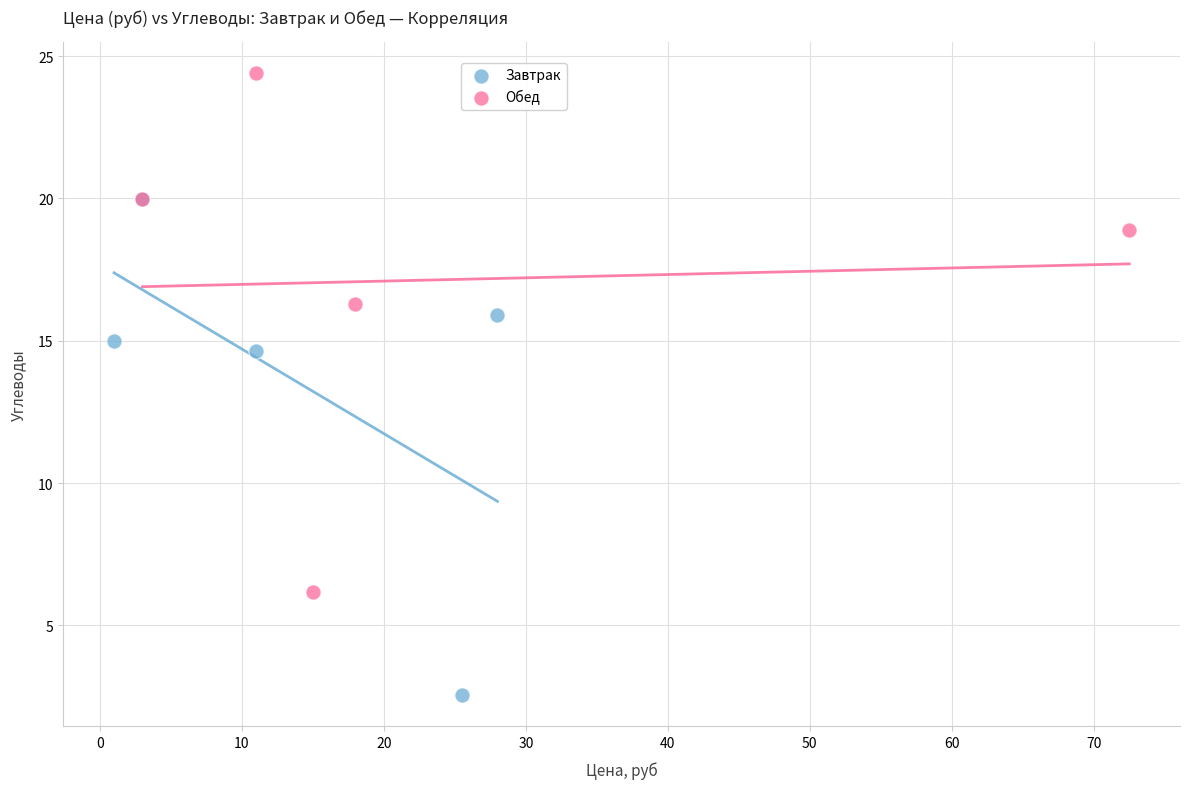

What are all the series names shown in the legend?

Завтрак, Обед